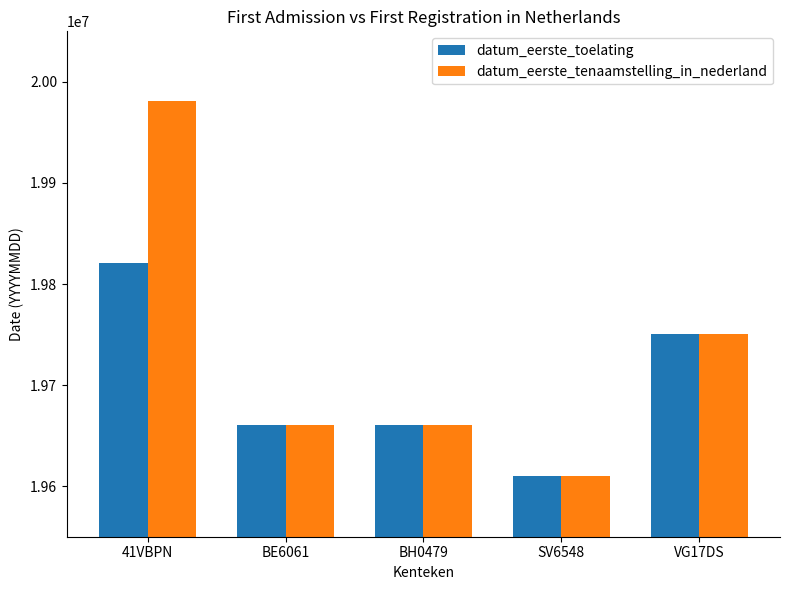

What is the difference between the second highest and second lowest values in the datum_eerste_toelating series?

90211